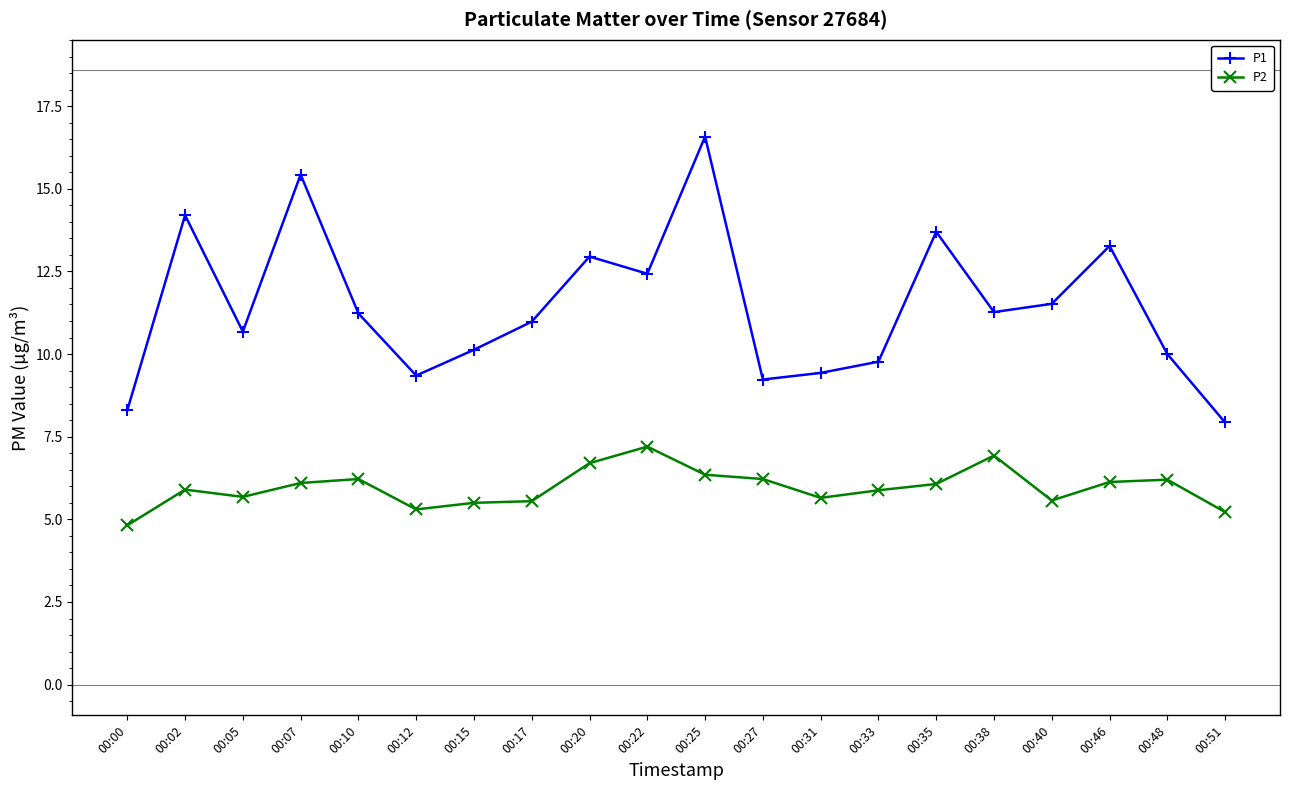

How many lines are shown in the chart?

2